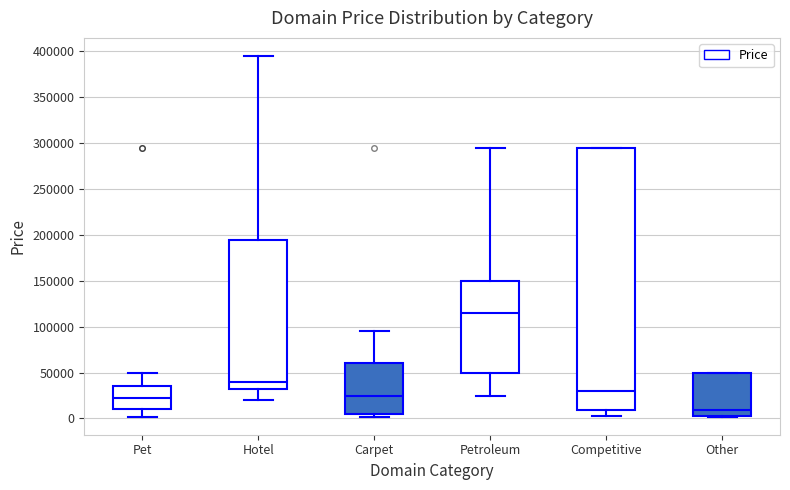

Reading left to right, transcribe this box plot: for each box, give where its median line is, the range the box spans, and where its two whiskers end, as read against the y-axis. The values are not printed on the chart, so give them approximately, as read against the axis.

Pet: median 20000, box 10000 to 35000, whiskers 0 to 50000
Hotel: median 40000, box 30000 to 195000, whiskers 20000 to 395000
Carpet: median 25000, box 5000 to 60000, whiskers 0 to 95000
Petroleum: median 115000, box 50000 to 150000, whiskers 25000 to 295000
Competitive: median 30000, box 10000 to 295000, whiskers 5000 to 295000
Other: median 10000, box 5000 to 50000, whiskers 0 to 50000